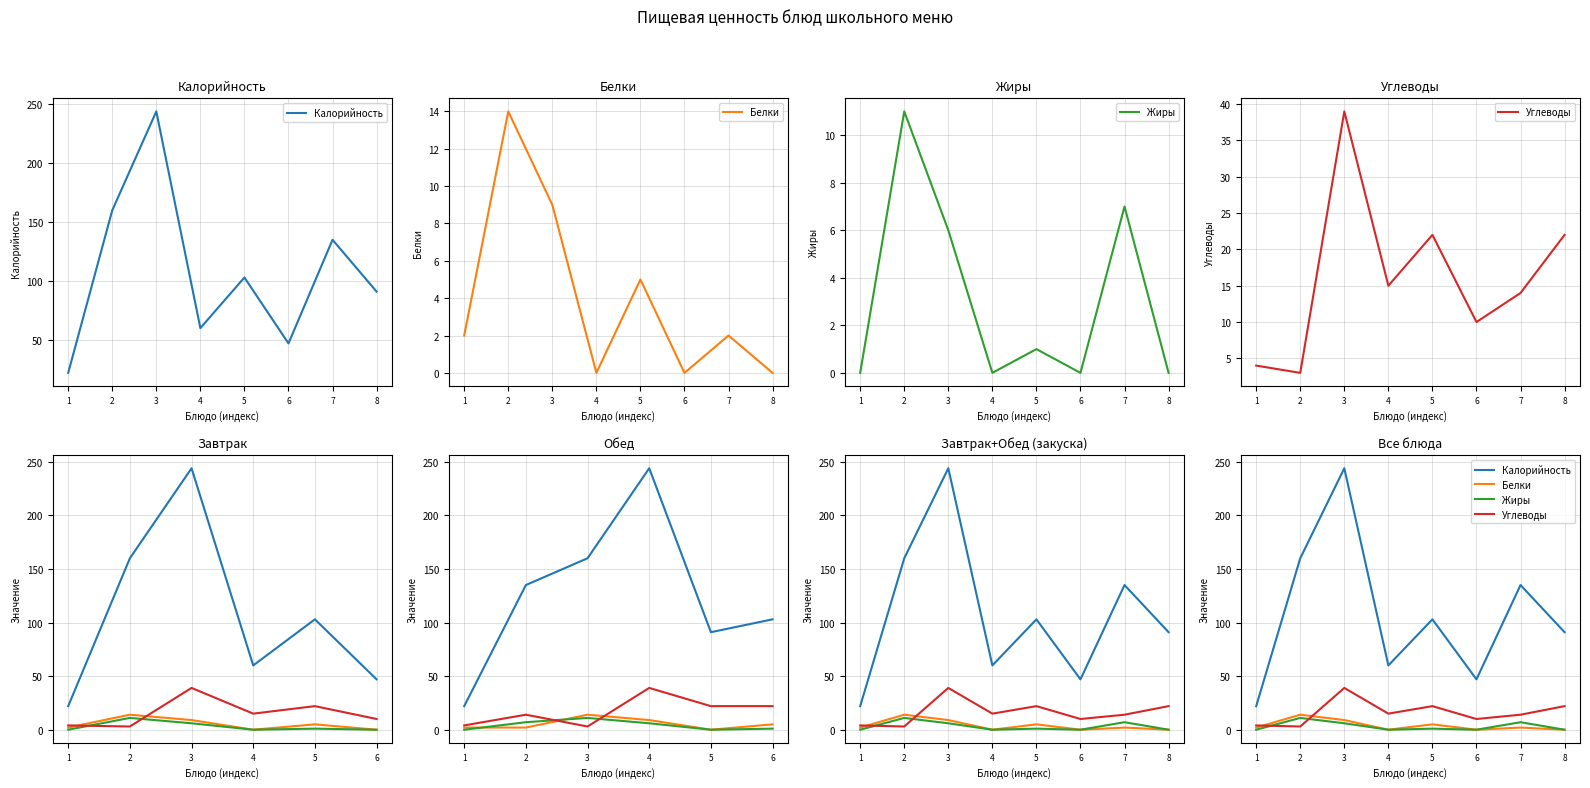

What is the total value across all series at 7?

158